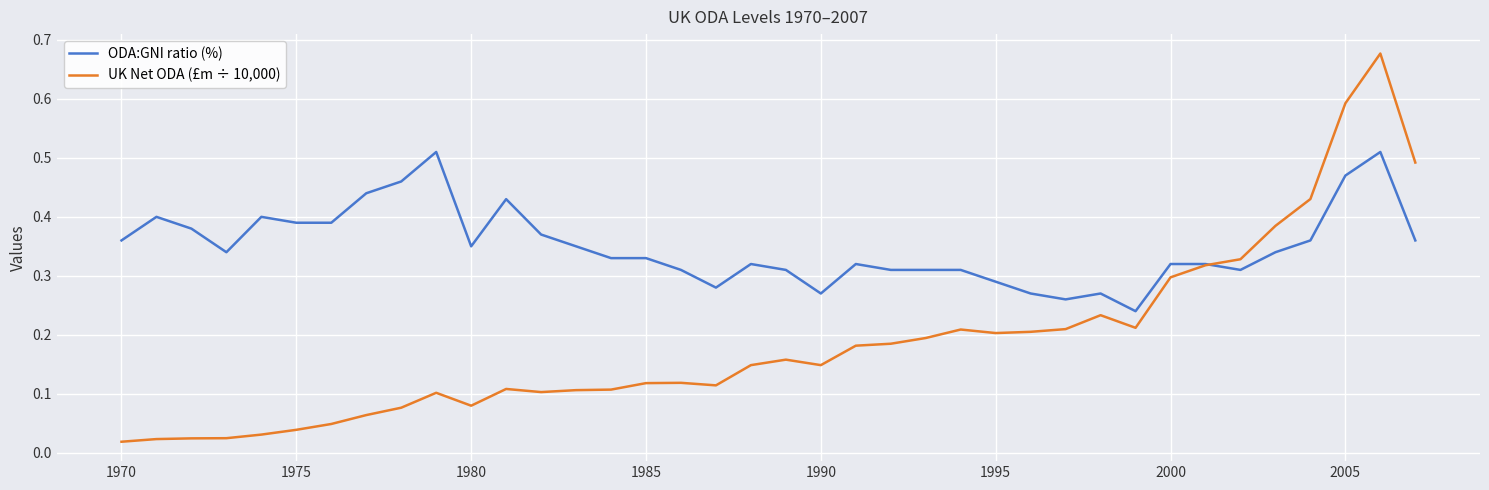

Count the ODA:GNI ratio (%) values in the range 0 to 1.

38